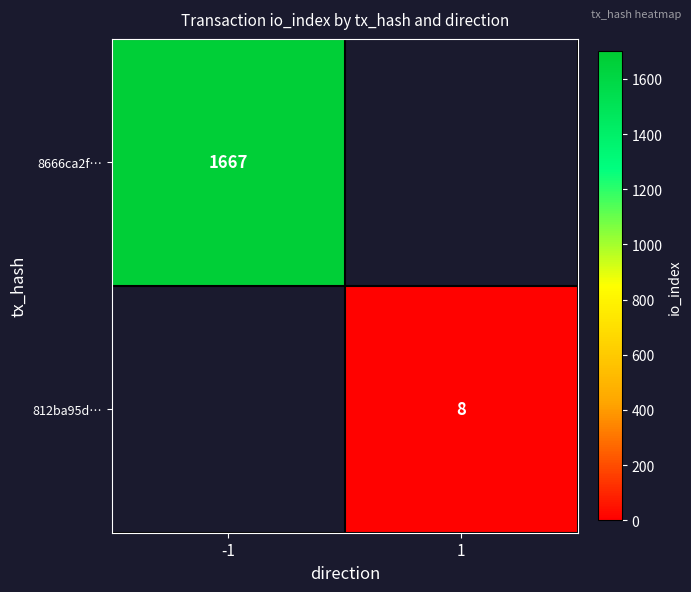

The value of 812ba95d… at 1 is 4. True or false?

False